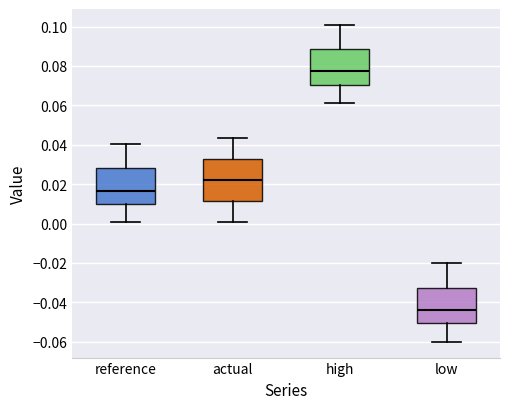

Which box's median line is the highest?

high